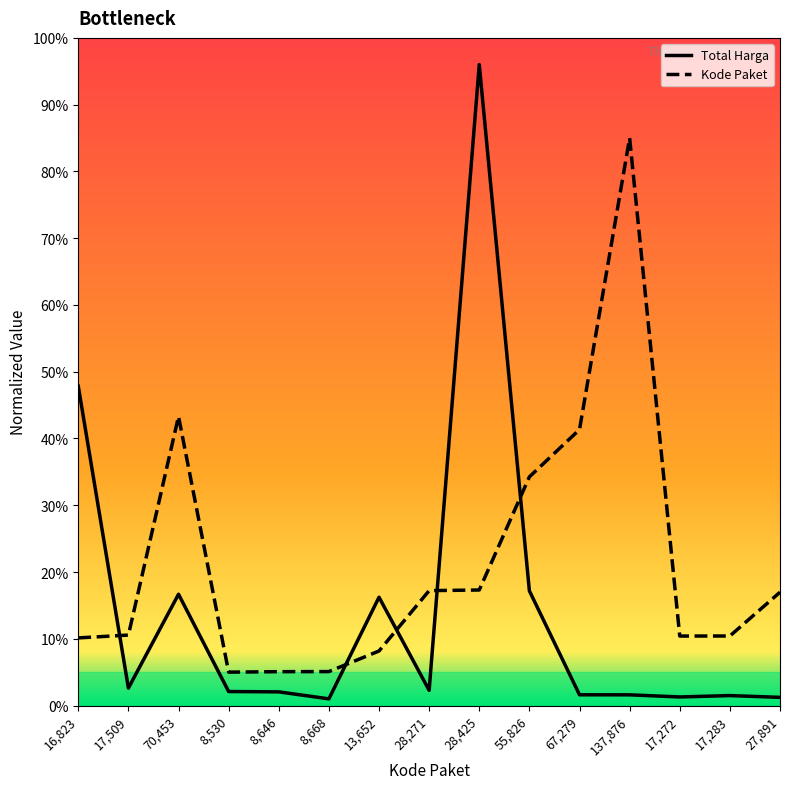

At how many categories does at least one series exceed 26?

6